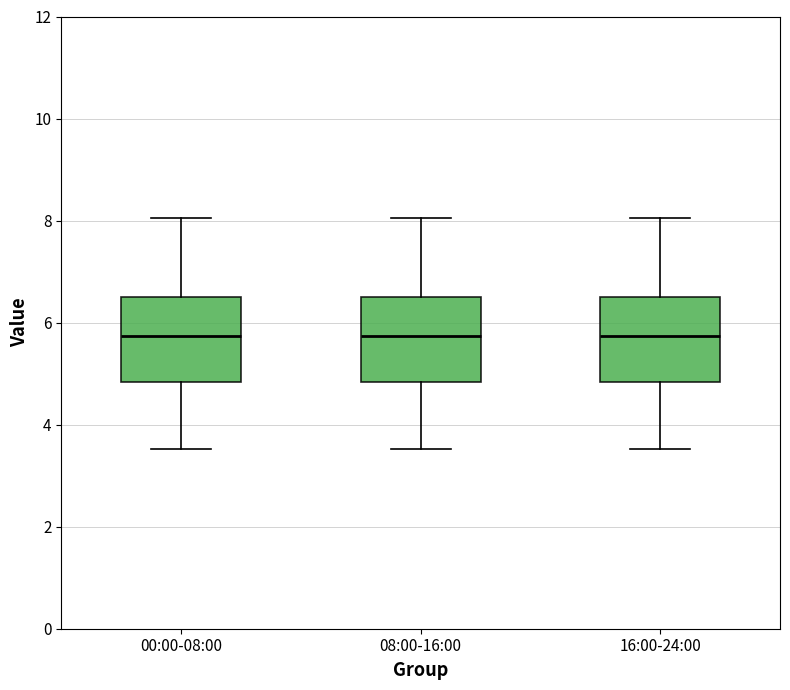

Where does the lower whisker of the box for 08:00-16:00 end on the y-axis? The values are not printed on the chart, so give them approximately, as read against the axis.

3.6